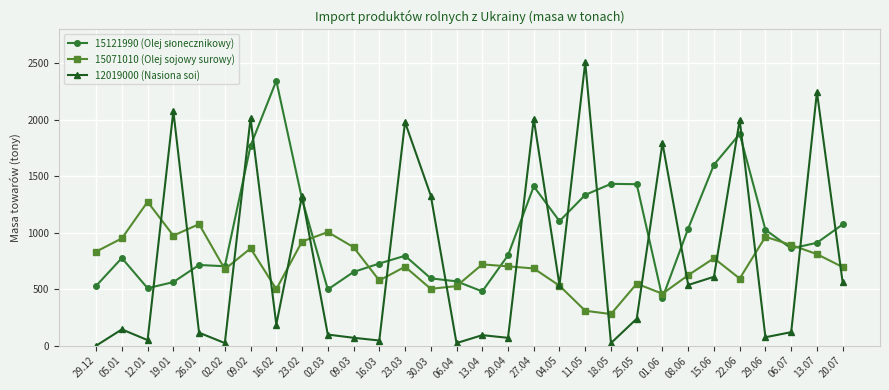

What is the value of the 15071010 (Olej sojowy surowy) point at the 7th from the left?

861.0